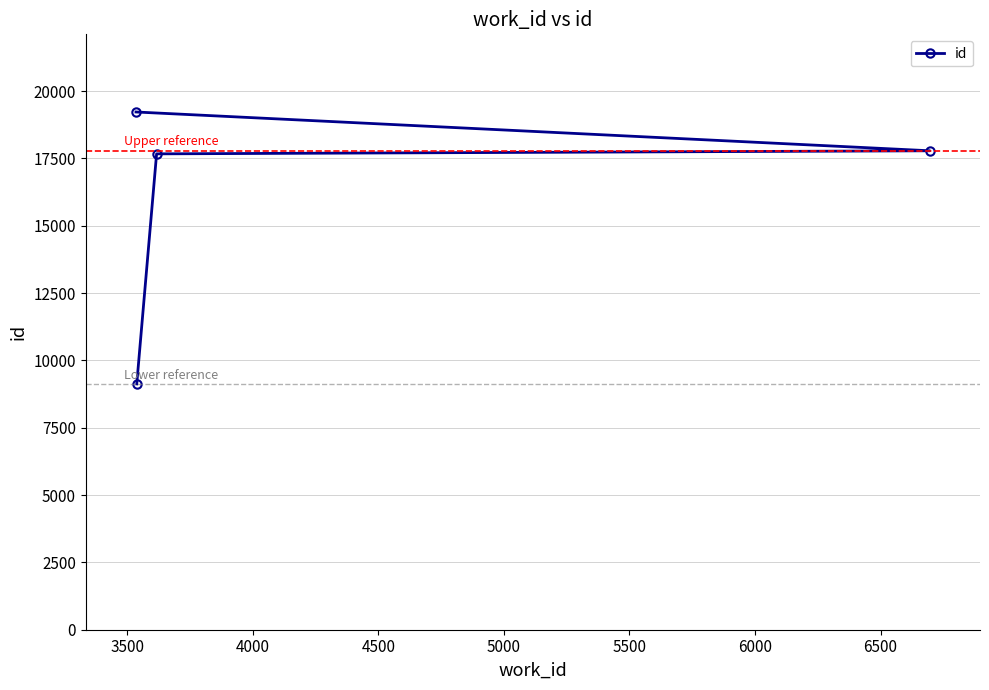

What is the difference between the maximum and second lowest values?

1554